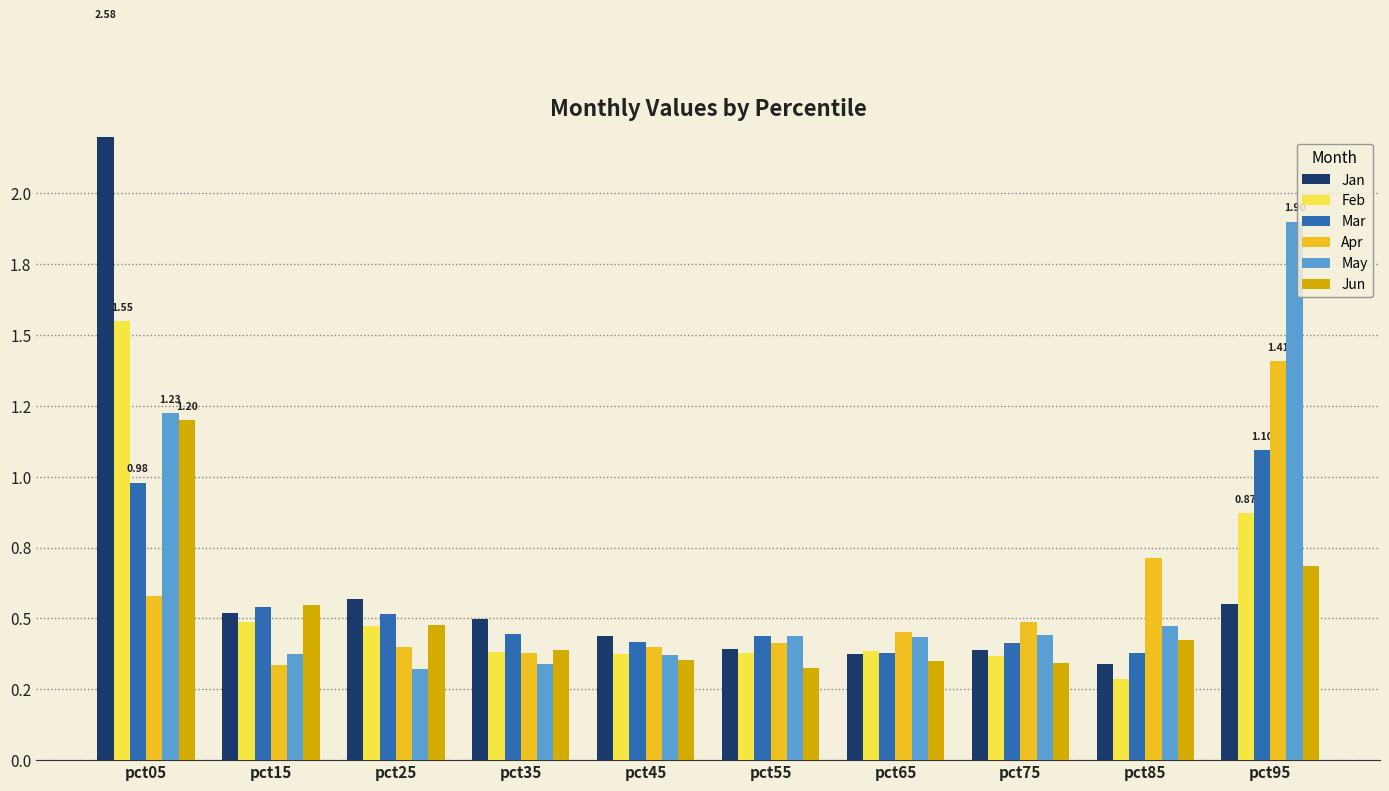

Which category has the lowest value in the Mar series?

pct85